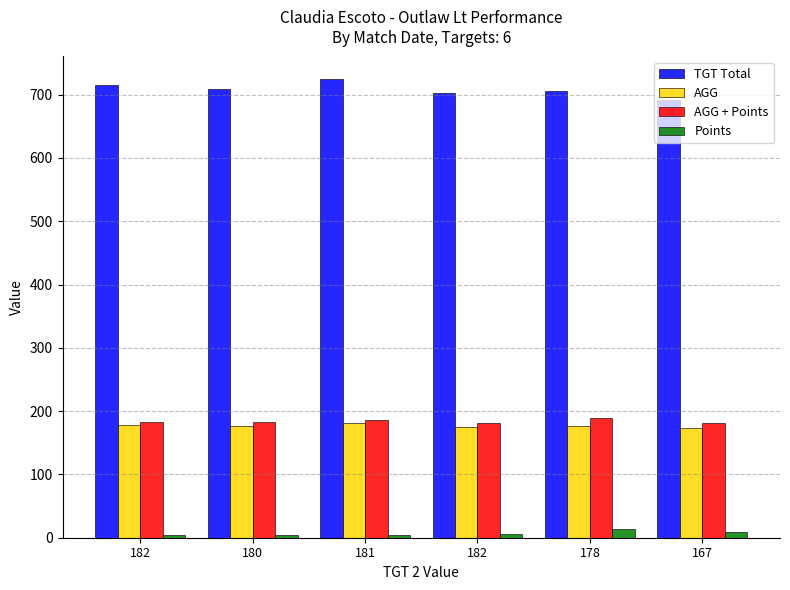

How many bars are there in each group?

4